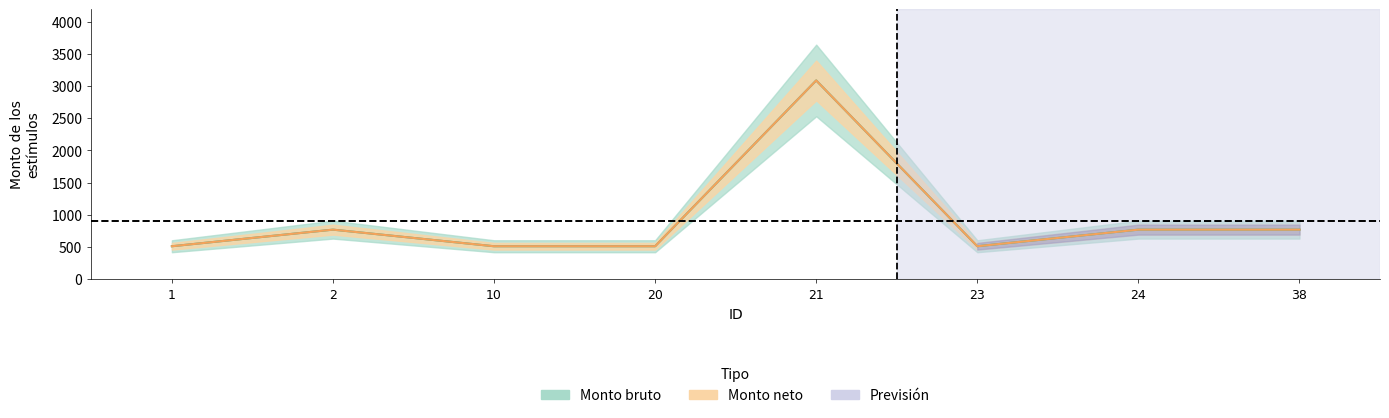

Where is the first local maximum for Monto bruto?

2